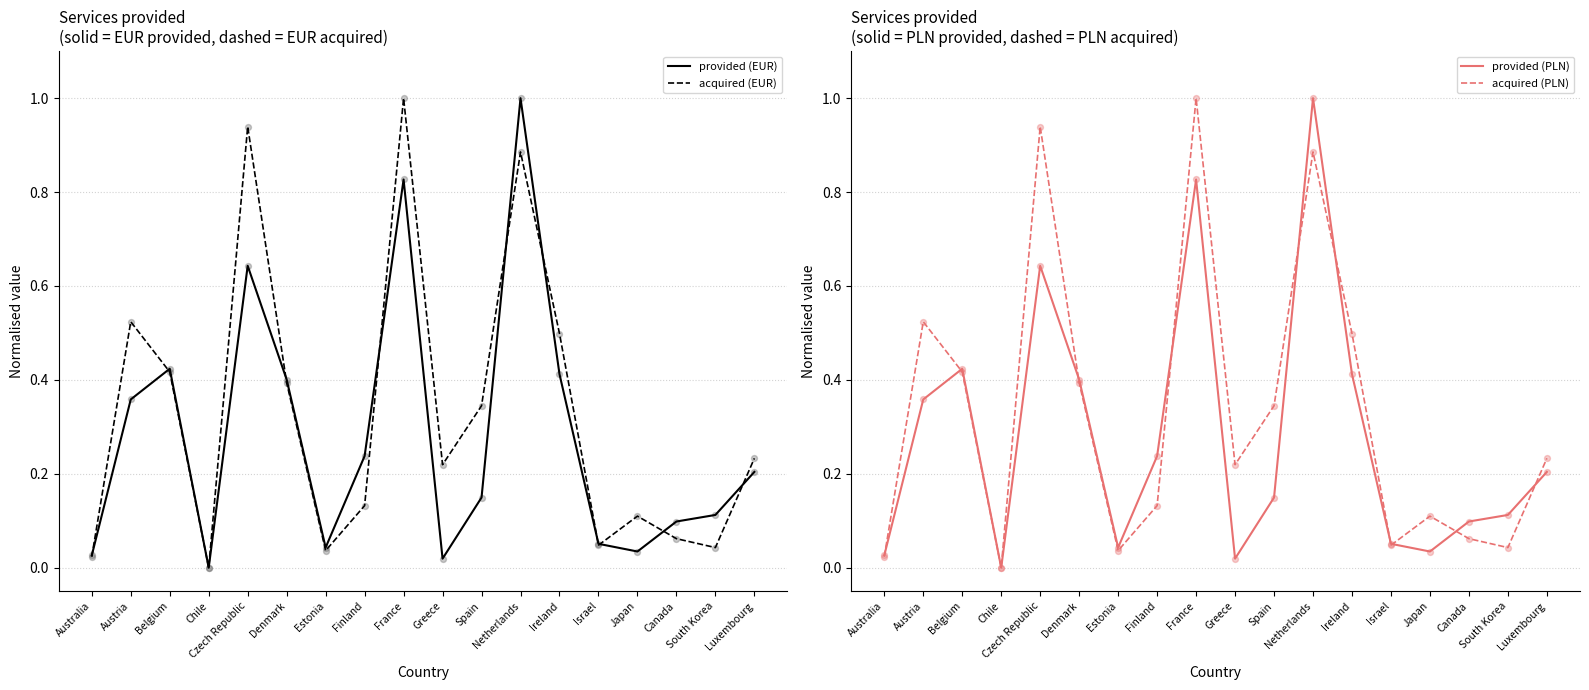

Is the value of acquired (PLN) at Canada greater than the value of provided (PLN) at Canada?

No